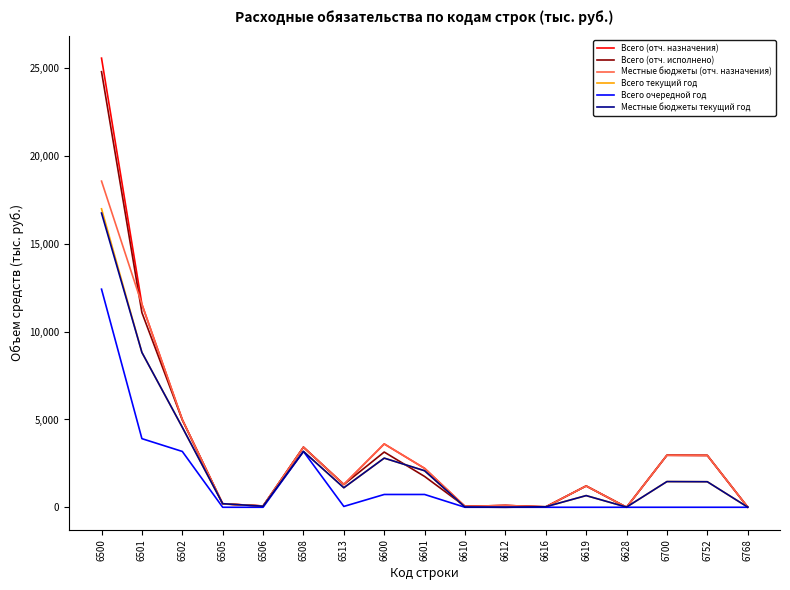

Which series has the widest spread of values?

Всего (отч. назначения)